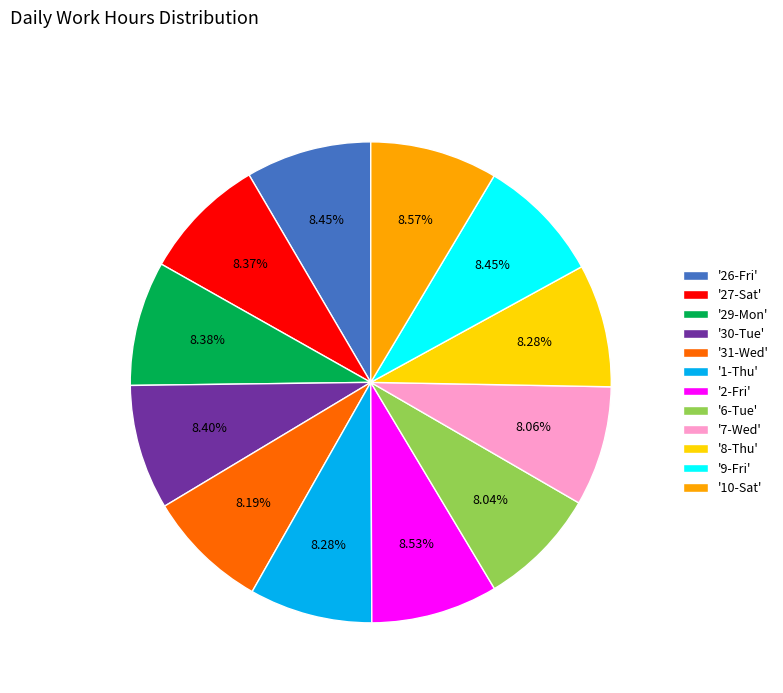

Count the number of slices in the pie.

12